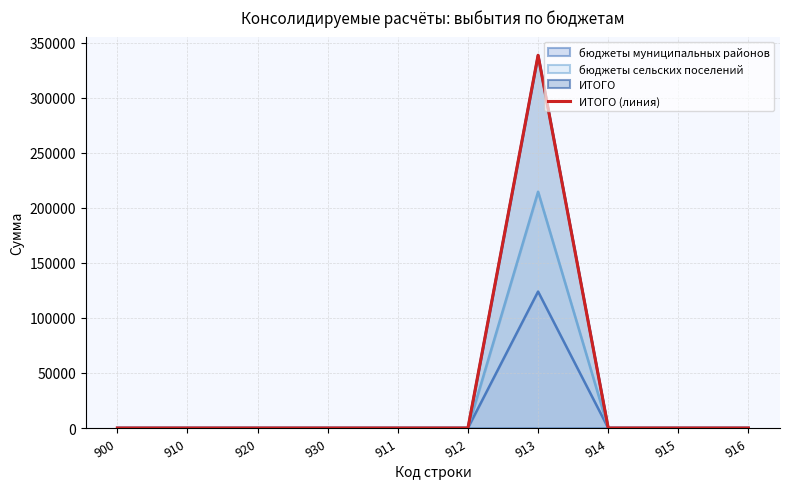

How many values exceed 0?

1